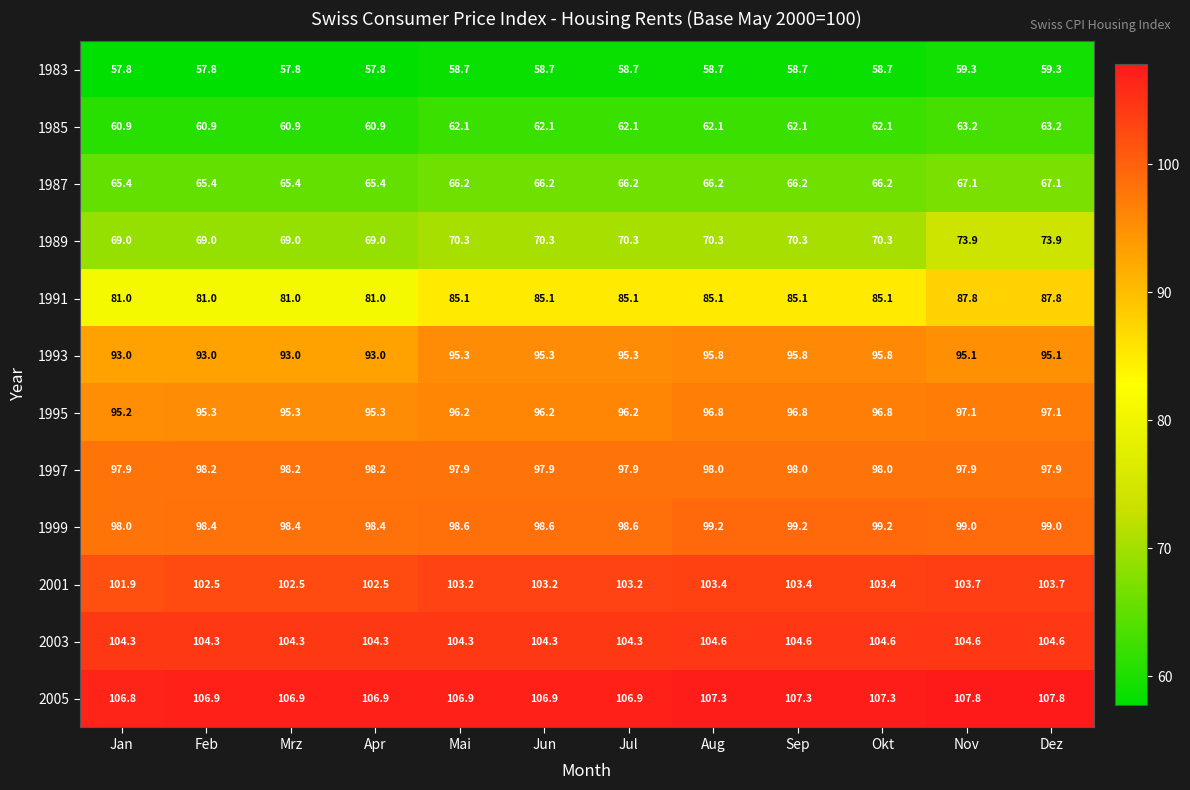

How many 1987 values are between 65 and 66?

4